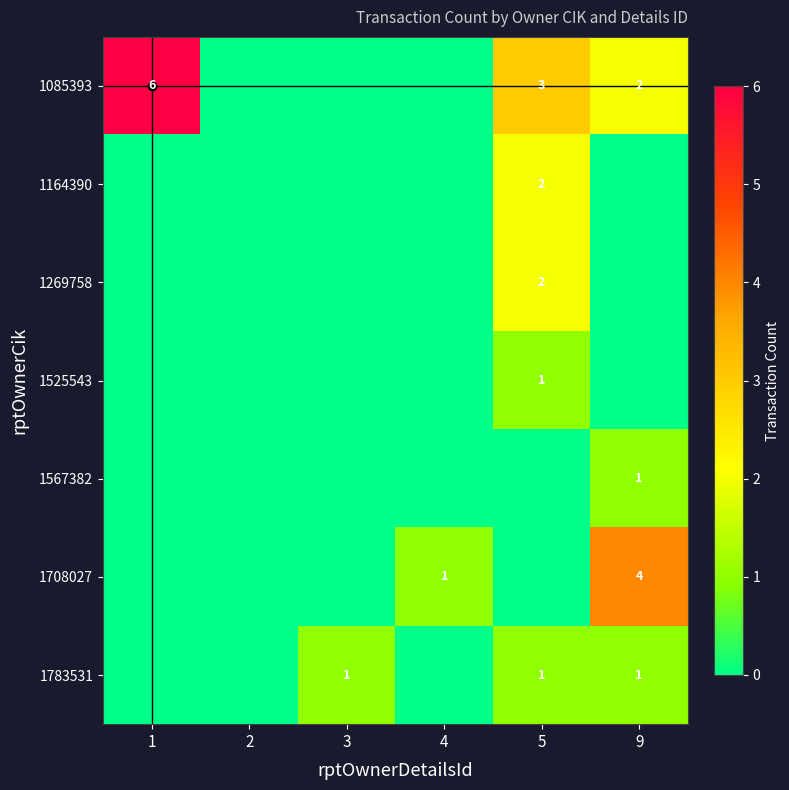

At which category is the sum across all series the highest?

5